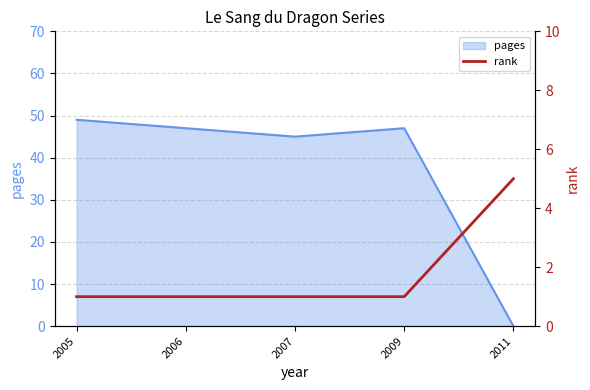

How many data points are above 1?

1